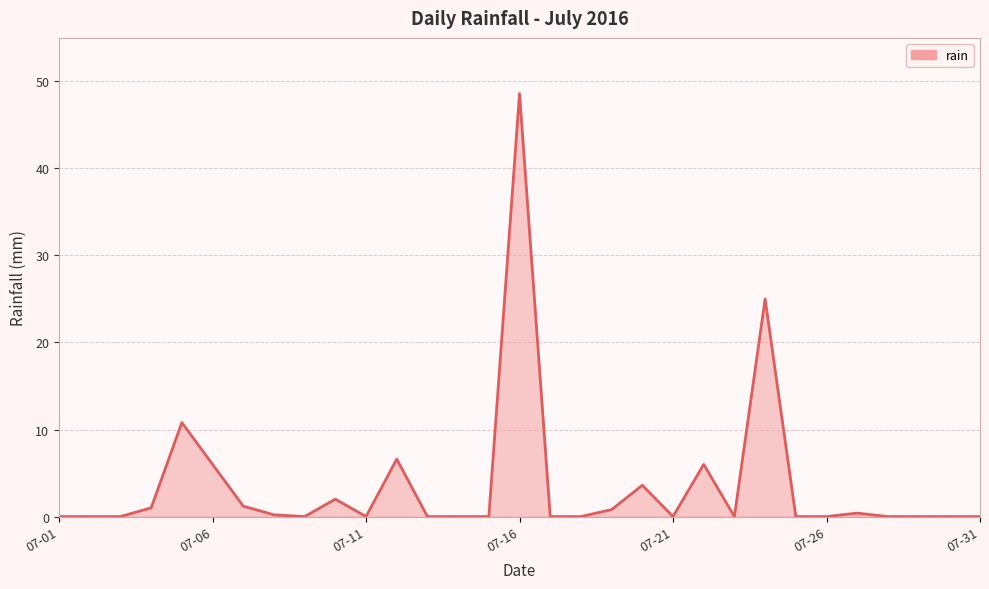

What is the greatest value displayed?

48.6